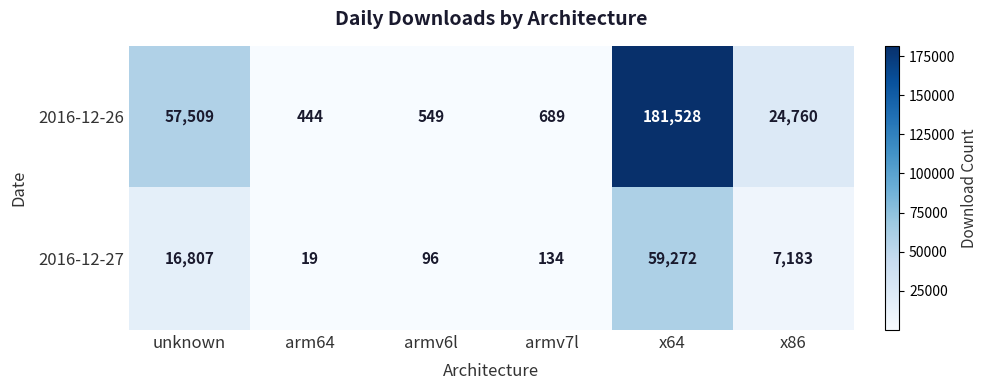

The value of 2016-12-27 at x86 is 4147. True or false?

False